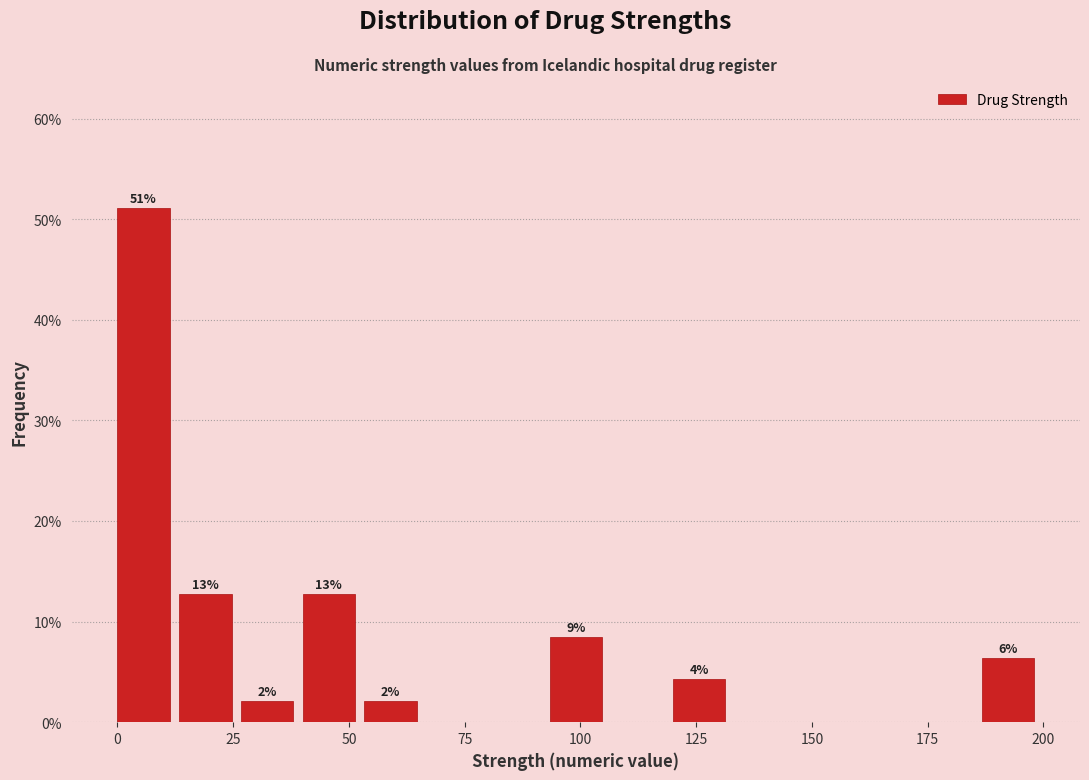

Read against the x-axis, roughly where is the centre of the tallest bar?

5